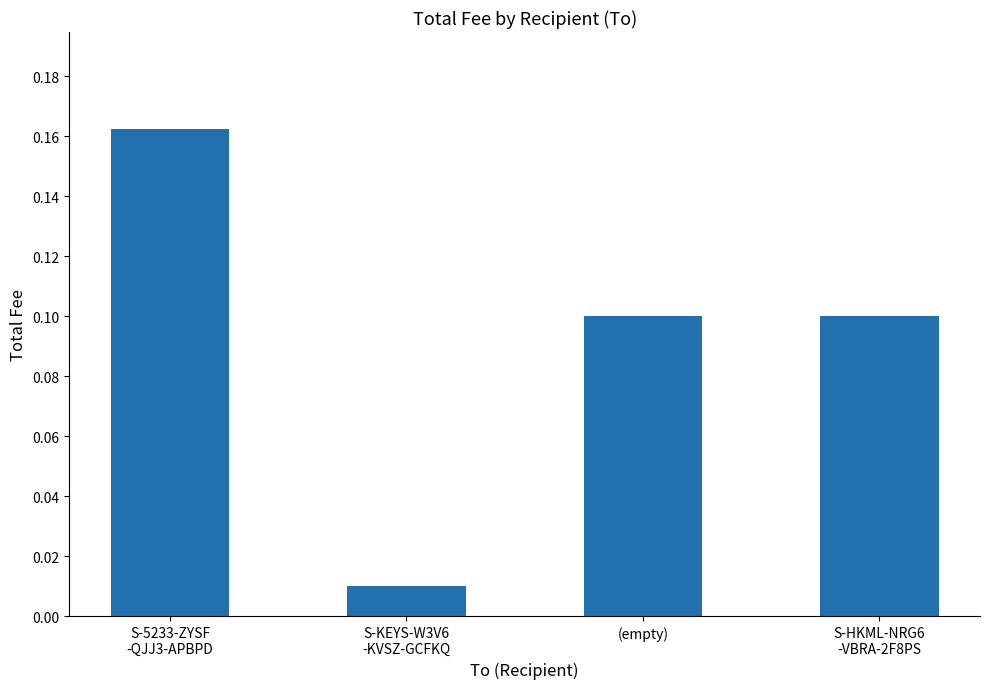

What is the difference between the values at S-KEYS-W3V6
-KVSZ-GCFKQ and (empty)?

0.1